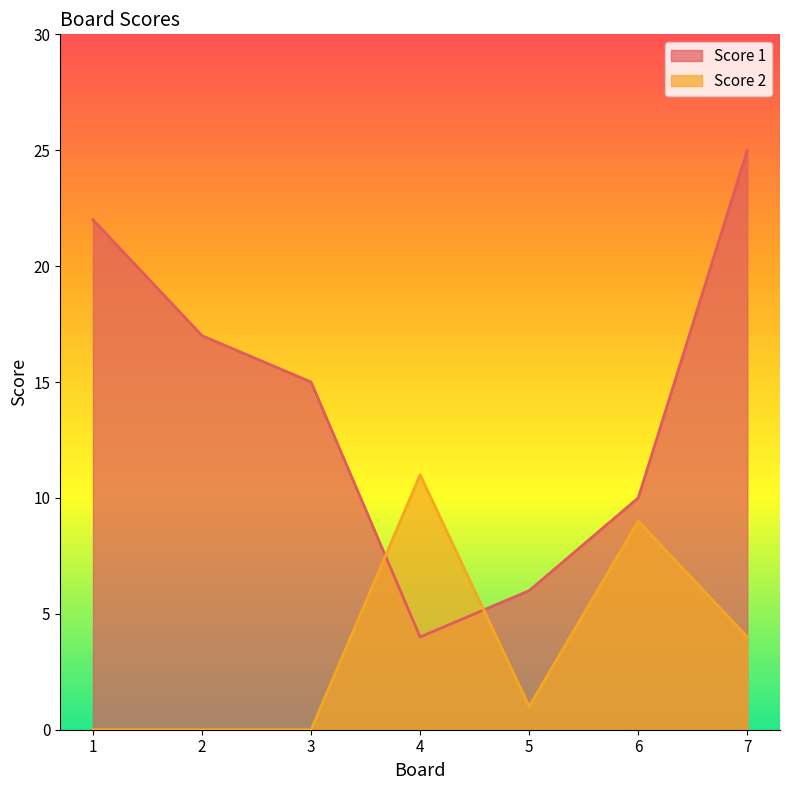

Reading left to right, what are all the values shown in this chart?

Score 1: 1=22	2=17	3=15	4=4	5=6	6=10	7=25
Score 2: 1=0	2=0	3=0	4=11	5=1	6=9	7=4